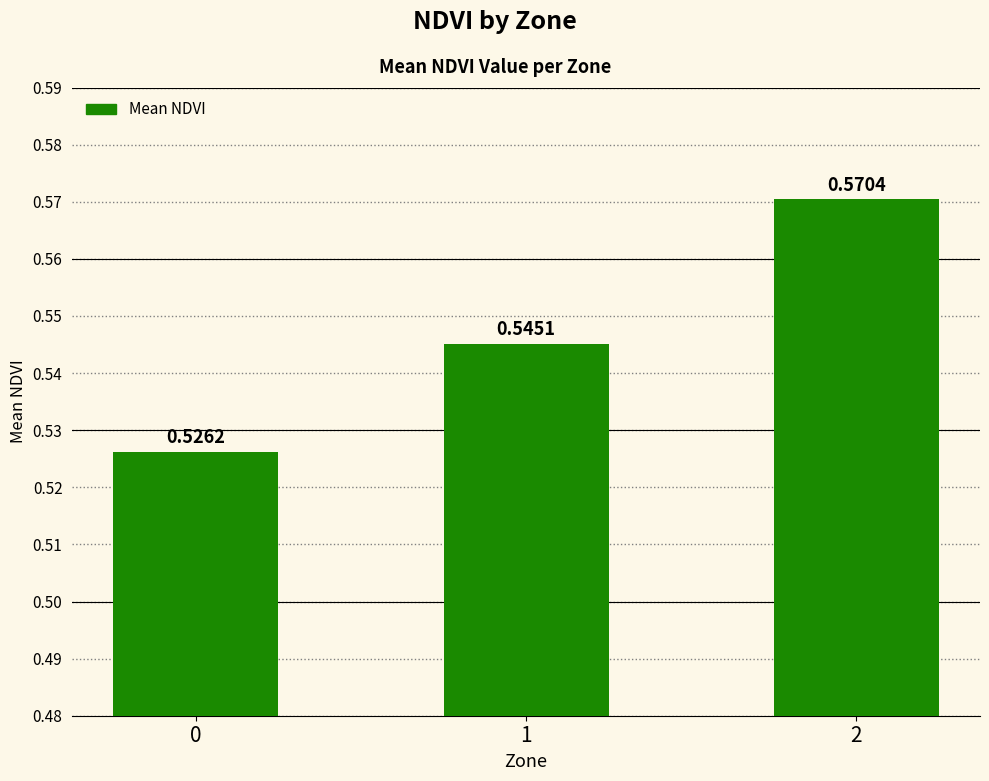

Rank the categories by value from highest to lowest.

2, 1, 0